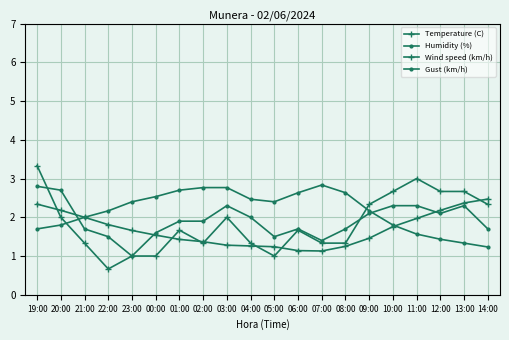

Does the chart have visible grid lines?

Yes